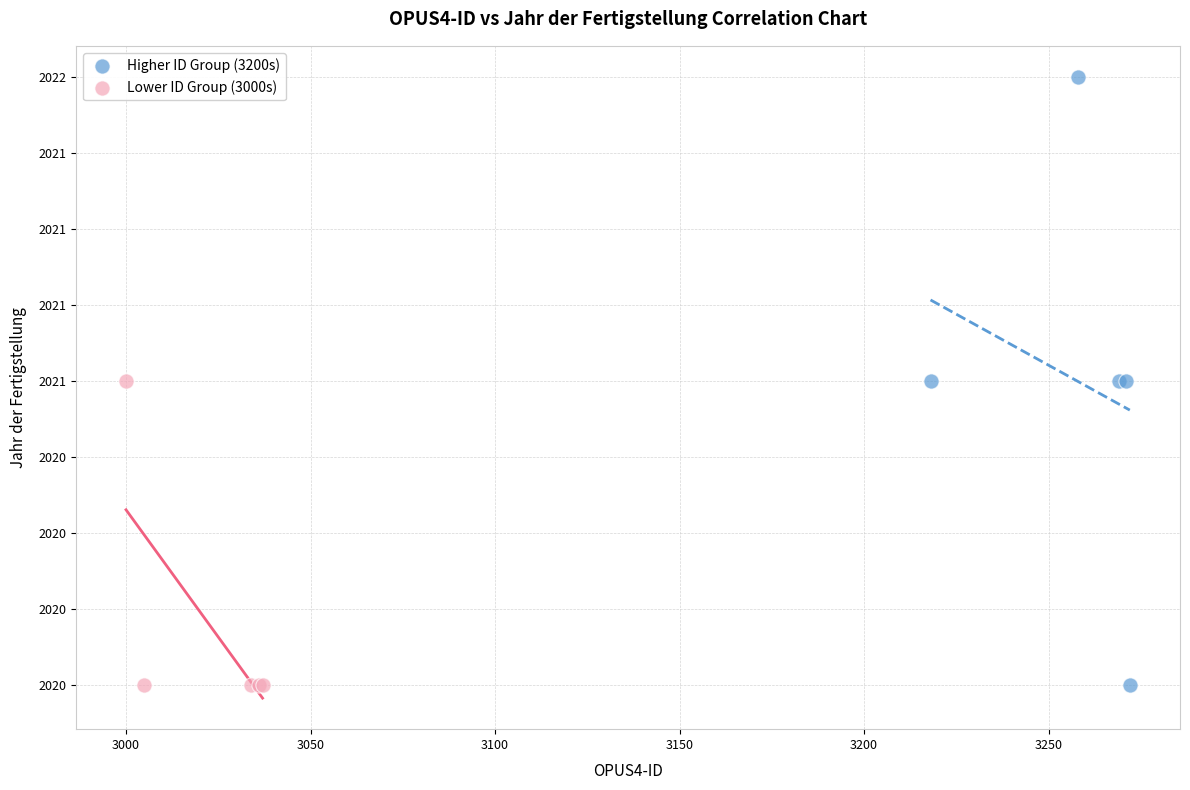

Which series has the widest spread of Y values?

Higher ID Group (3200s)